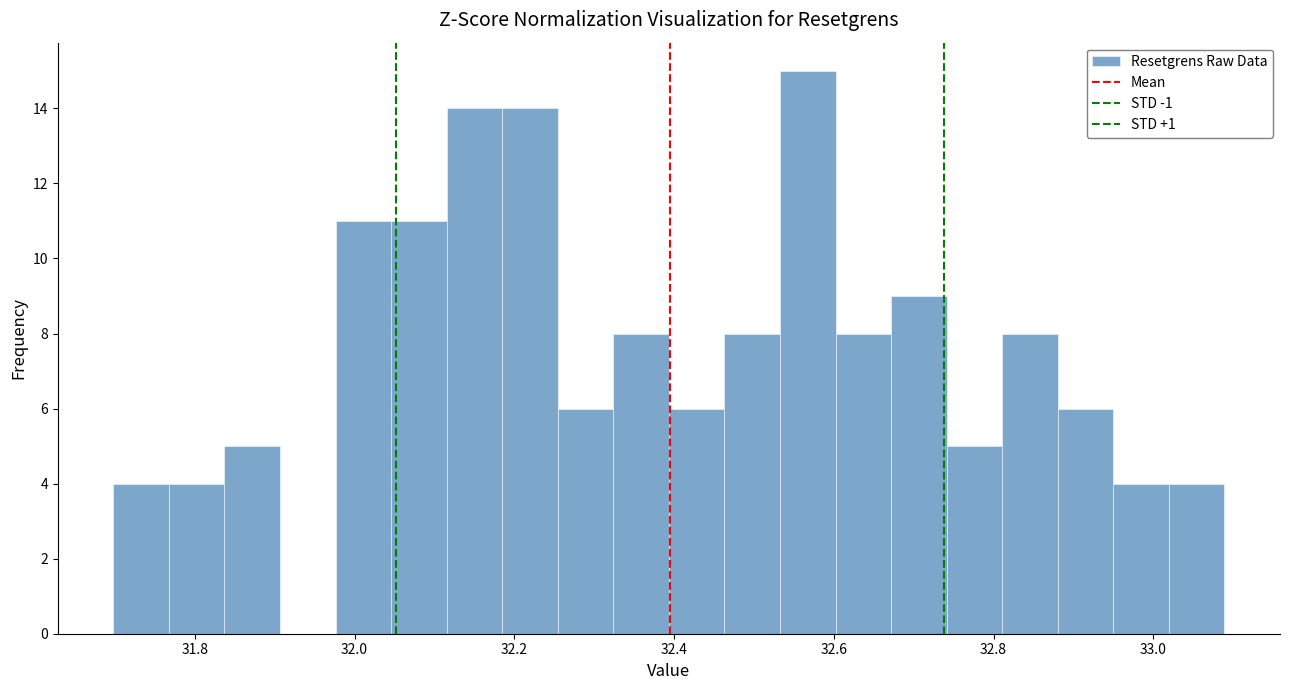

Around what value on the x-axis is the tallest bar? Give the approximate position of its centre, as read against the axis.

32.56